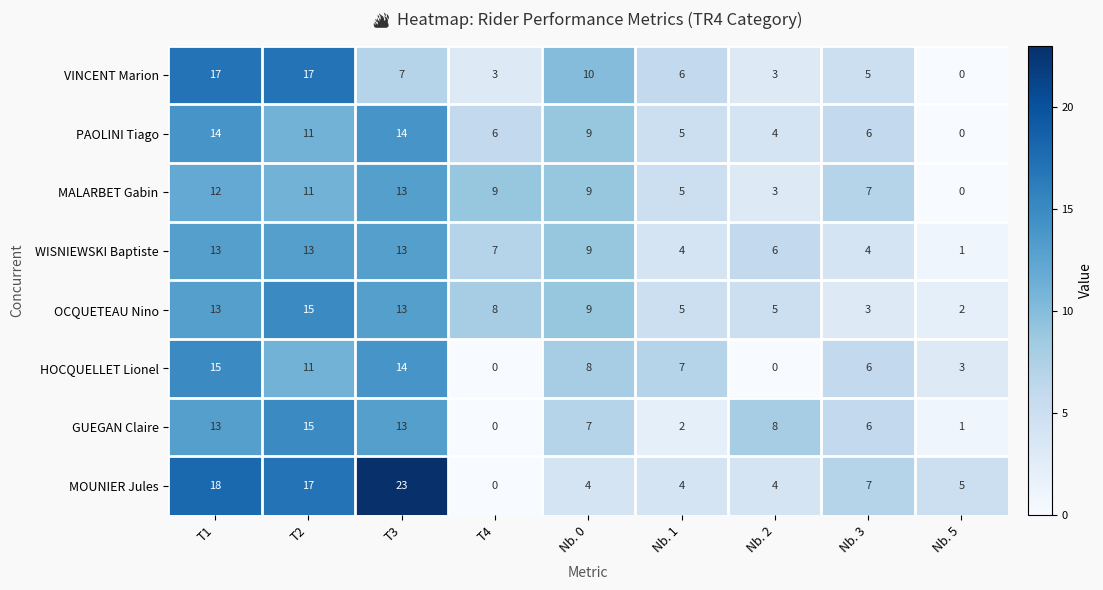

What is the difference between the highest and lowest values at Nb. 3?

4